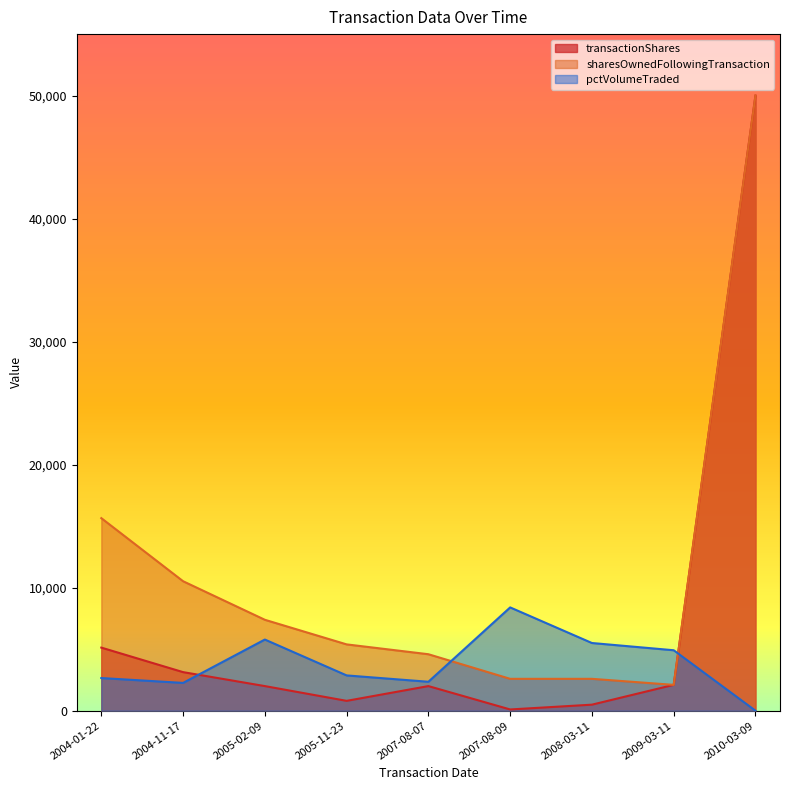

What is the difference between the maximum and minimum values in the transactionShares series?

49900